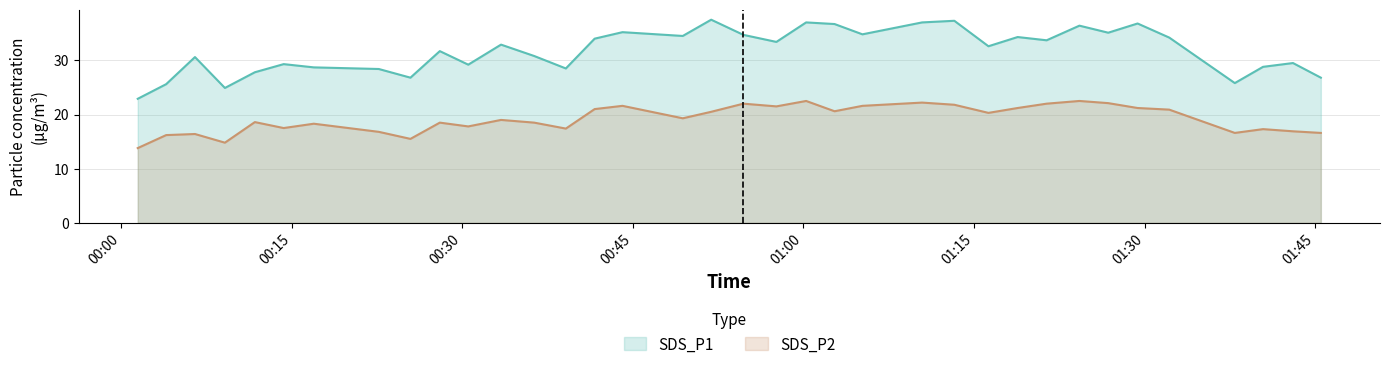

Is it true that SDS_P1 equals 19.6 at 2023/04/15 00:14:17?

False